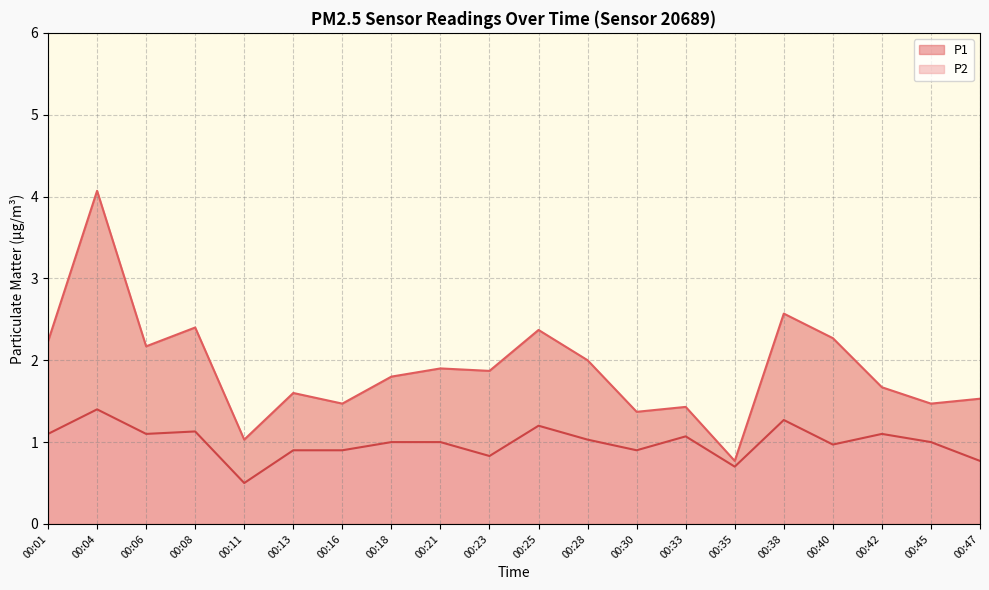

Reading left to right, what are all the values shown in this chart?

P1: 00:01=2.2	00:04=4.1	00:06=2.2	00:08=2.4	00:11=1.0	00:13=1.6	00:16=1.5	00:18=1.8	00:21=1.9	00:23=1.9	00:25=2.4	00:28=2.0	00:30=1.4	00:33=1.4	00:35=0.8	00:38=2.6	00:40=2.3	00:42=1.7	00:45=1.5	00:47=1.5
P2: 00:01=1.1	00:04=1.4	00:06=1.1	00:08=1.1	00:11=0.5	00:13=0.9	00:16=0.9	00:18=1.0	00:21=1.0	00:23=0.8	00:25=1.2	00:28=1.0	00:30=0.9	00:33=1.1	00:35=0.7	00:38=1.3	00:40=1.0	00:42=1.1	00:45=1.0	00:47=0.8